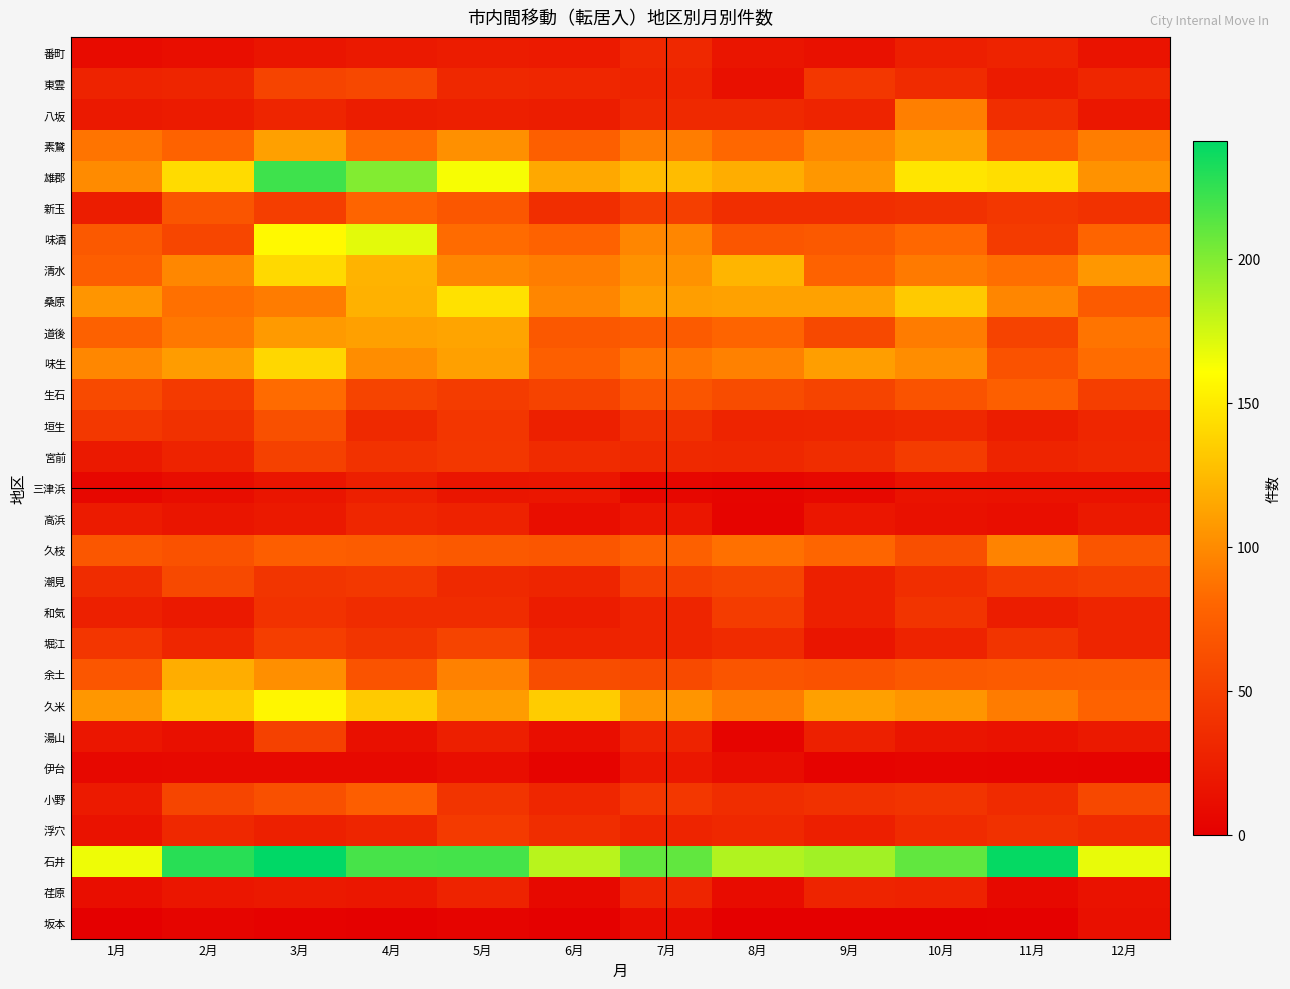

Reading left to right, what are all the values shown in this chart?

番町: 1月=9	2月=12	3月=17	4月=20	5月=23	6月=21	7月=32	8月=17	9月=14	10月=25	11月=28	12月=16
東雲: 1月=28	2月=30	3月=54	4月=57	5月=32	6月=31	7月=29	8月=13	9月=44	10月=34	11月=22	12月=31
八坂: 1月=20	2月=22	3月=30	4月=24	5月=25	6月=24	7月=33	8月=33	9月=29	10月=94	11月=37	12月=19
素鵞: 1月=88	2月=78	3月=111	4月=83	5月=103	6月=75	7月=93	8月=81	9月=98	10月=112	11月=72	12月=93
雄郡: 1月=100	2月=142	3月=221	4月=200	5月=163	6月=115	7月=126	8月=118	9月=106	10月=147	11月=144	12月=104
新玉: 1月=24	2月=67	3月=49	4月=79	5月=69	6月=37	7月=50	8月=37	9月=37	10月=39	11月=44	12月=40
味酒: 1月=71	2月=56	3月=158	4月=169	5月=83	6月=78	7月=97	8月=68	9月=71	10月=81	11月=47	12月=79
清水: 1月=74	2月=98	3月=141	4月=121	5月=97	6月=93	7月=104	8月=122	9月=78	10月=91	11月=85	12月=106
桑原: 1月=105	2月=86	3月=92	4月=120	5月=145	6月=97	7月=110	8月=112	9月=112	10月=133	11月=97	12月=72
道後: 1月=77	2月=90	3月=108	4月=111	5月=113	6月=70	7月=72	8月=79	9月=58	10月=92	11月=53	12月=88
味生: 1月=98	2月=109	3月=140	4月=101	5月=111	6月=75	7月=89	8月=95	9月=110	10月=101	11月=65	12月=84
生石: 1月=59	2月=46	3月=83	4月=54	5月=48	6月=53	7月=67	8月=60	9月=54	10月=66	11月=75	12月=49
垣生: 1月=45	2月=39	3月=64	4月=33	5月=43	6月=26	7月=39	8月=29	9月=30	10月=32	11月=24	12月=31
宮前: 1月=20	2月=28	3月=52	4月=40	5月=44	6月=34	7月=33	8月=32	9月=36	10月=48	11月=29	12月=32
三津浜: 1月=6	2月=11	3月=17	4月=25	5月=17	6月=18	7月=6	8月=5	9月=7	10月=16	11月=15	12月=15
高浜: 1月=22	2月=17	3月=20	4月=31	5月=27	6月=12	7月=18	8月=4	9月=18	10月=14	11月=12	12月=20
久枝: 1月=69	2月=65	3月=74	4月=73	5月=71	6月=68	7月=76	8月=86	9月=80	10月=63	11月=96	12月=67
潮見: 1月=35	2月=58	3月=42	4月=45	5月=33	6月=30	7月=50	8月=55	9月=26	10月=37	11月=46	12月=50
和気: 1月=26	2月=20	3月=40	4月=35	5月=35	6月=23	7月=30	8月=48	9月=26	10月=41	11月=24	12月=30
堀江: 1月=43	2月=31	3月=49	4月=42	5月=54	6月=28	7月=30	8月=34	9月=17	10月=28	11月=41	12月=30
余土: 1月=68	2月=118	3月=102	4月=66	5月=95	6月=61	7月=59	8月=67	9月=65	10月=71	11月=72	12月=73
久米: 1月=106	2月=132	3月=156	4月=133	5月=109	6月=134	7月=105	8月=92	9月=111	10月=105	11月=92	12月=78
湯山: 1月=18	2月=13	3月=52	4月=13	5月=25	6月=12	7月=28	8月=4	9月=26	10月=17	11月=15	12月=20
伊台: 1月=7	2月=8	3月=8	4月=8	5月=12	6月=4	7月=19	8月=11	9月=3	10月=5	11月=4	12月=3
小野: 1月=21	2月=55	3月=64	4月=74	5月=41	6月=31	7月=44	8月=36	9月=39	10月=41	11月=34	12月=57
浮穴: 1月=15	2月=32	3月=26	4月=30	5月=46	6月=36	7月=29	8月=32	9月=25	10月=34	11月=39	12月=34
石井: 1月=166	2月=228	3月=241	4月=218	5月=219	6月=183	7月=210	8月=185	9月=190	10月=210	11月=239	12月=168
荏原: 1月=12	2月=18	3月=20	4月=19	5月=28	6月=8	7月=30	8月=10	9月=29	10月=27	11月=8	12月=15
坂本: 1月=0	2月=5	3月=2	4月=1	5月=4	6月=1	7月=10	8月=0	9月=0	10月=0	11月=1	12月=13